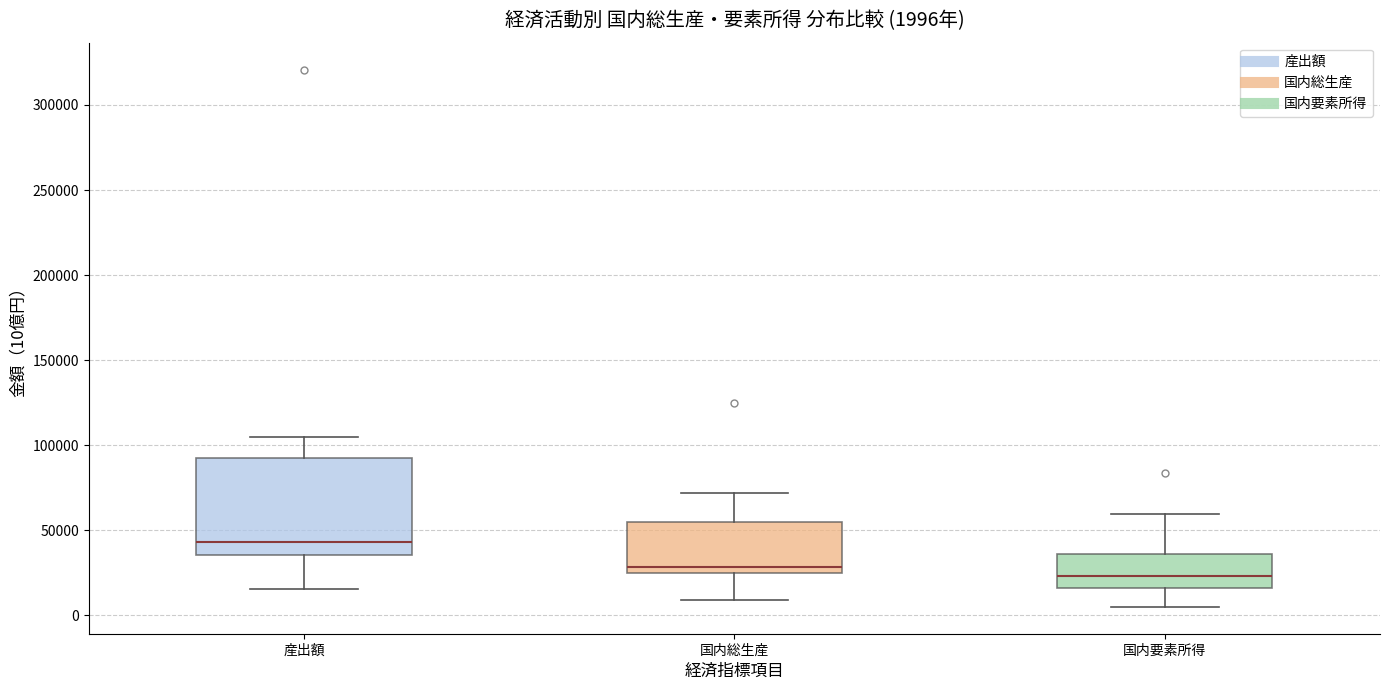

Comparing the boxes themselves (not the whiskers), which one is the tallest?

産出額